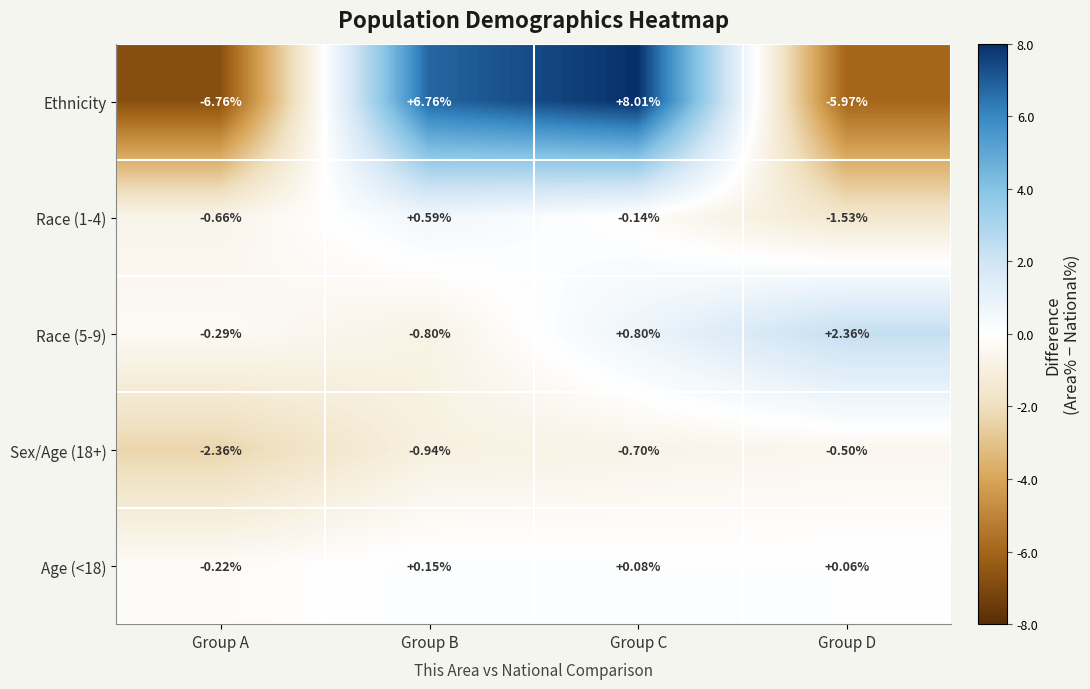

Rank the categories by Race (5-9) value from lowest to highest.

Group B, Group A, Group C, Group D